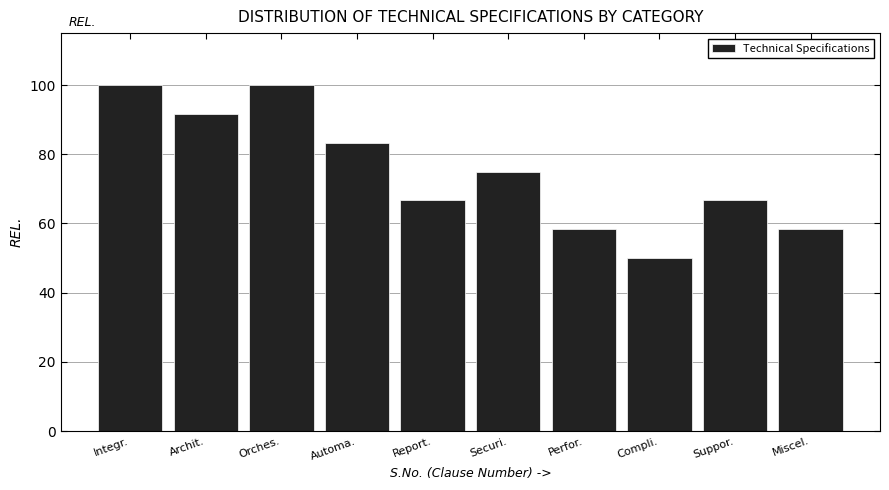

Reading left to right, extract all data points from this chart.

Integr.=100.0	Archit.=91.7	Orches.=100.0	Automa.=83.3	Report.=66.7	Securi.=75.0	Perfor.=58.3	Compli.=50.0	Suppor.=66.7	Miscel.=58.3